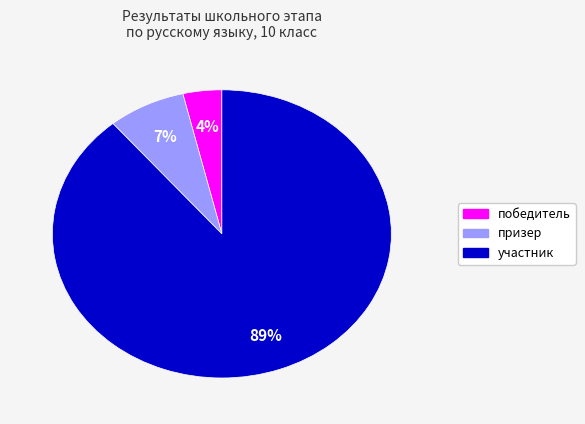

Which category has the biggest portion of the pie?

участник